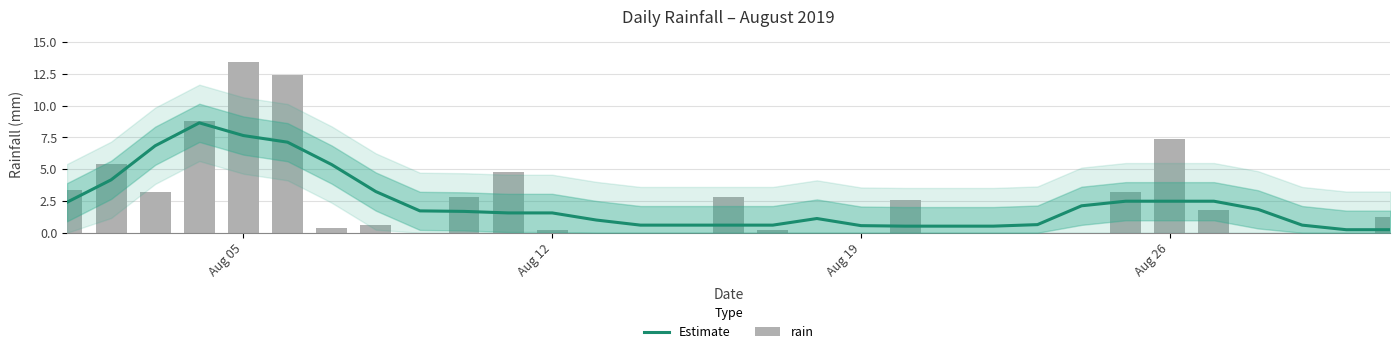

What is the greatest value displayed?

13.4